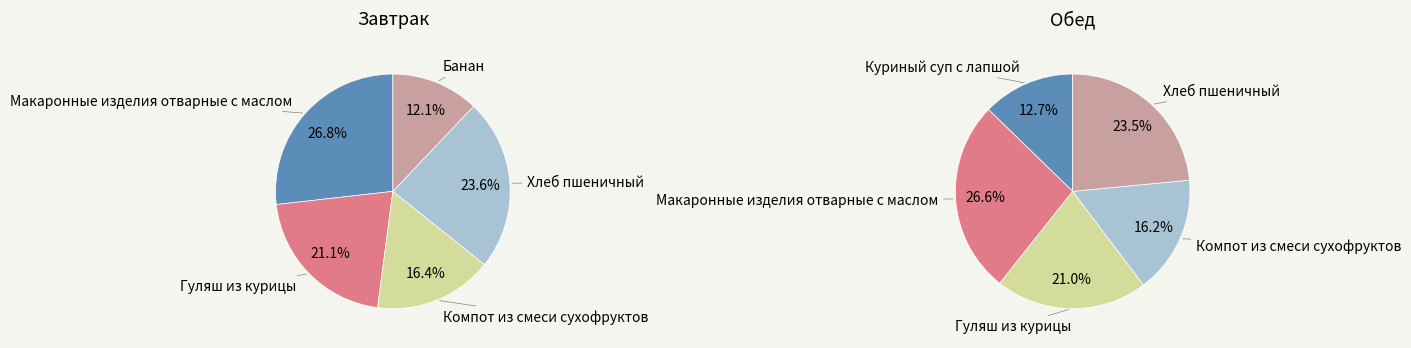

Is there a majority slice in this chart?

No